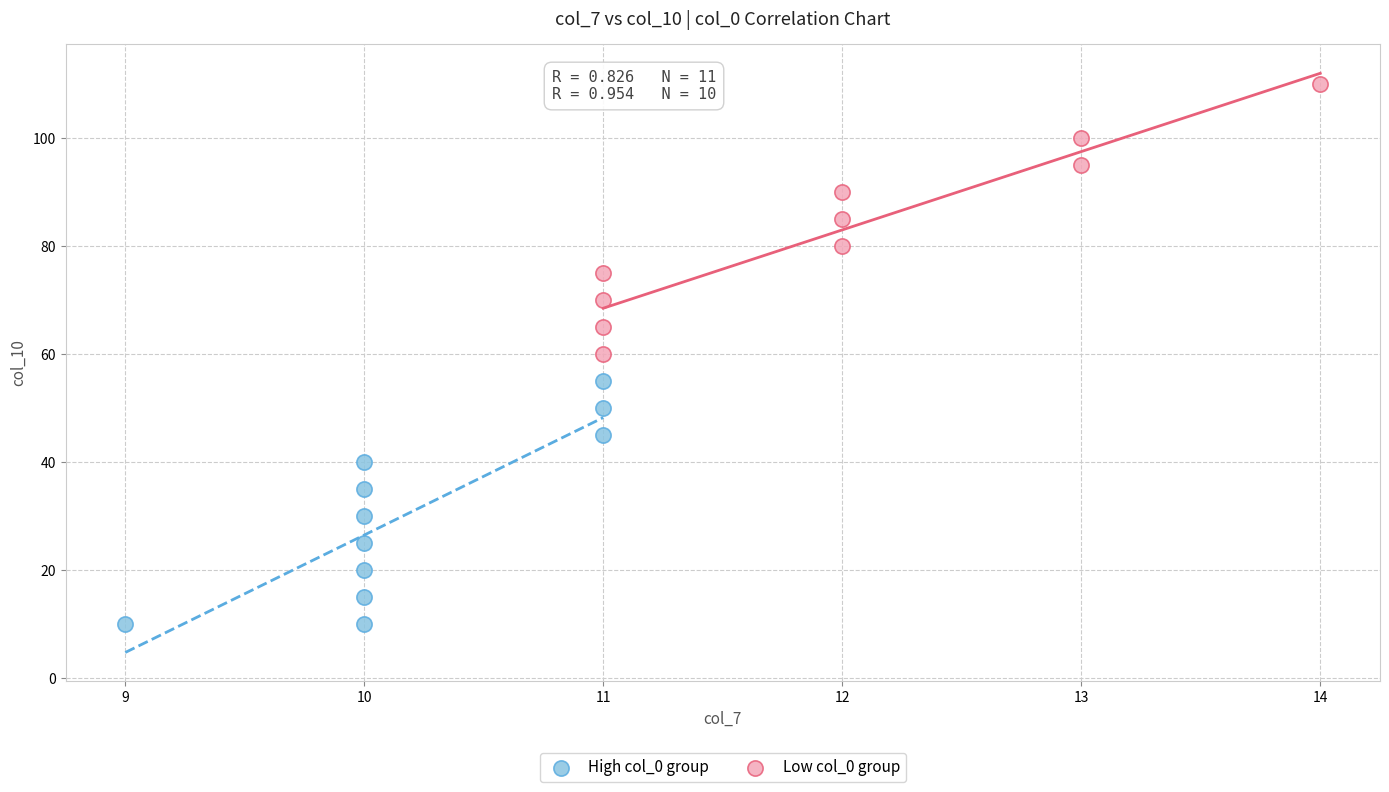

Which series contains the highest Y value?

Low col_0 group